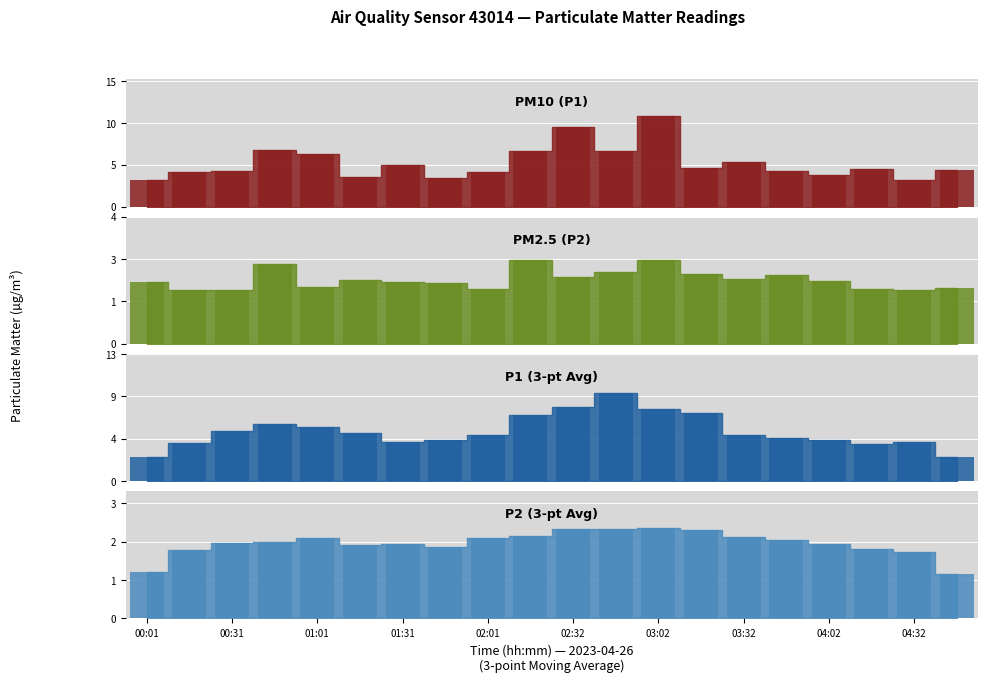

What is the difference between the highest and lowest values at 15?

2.1